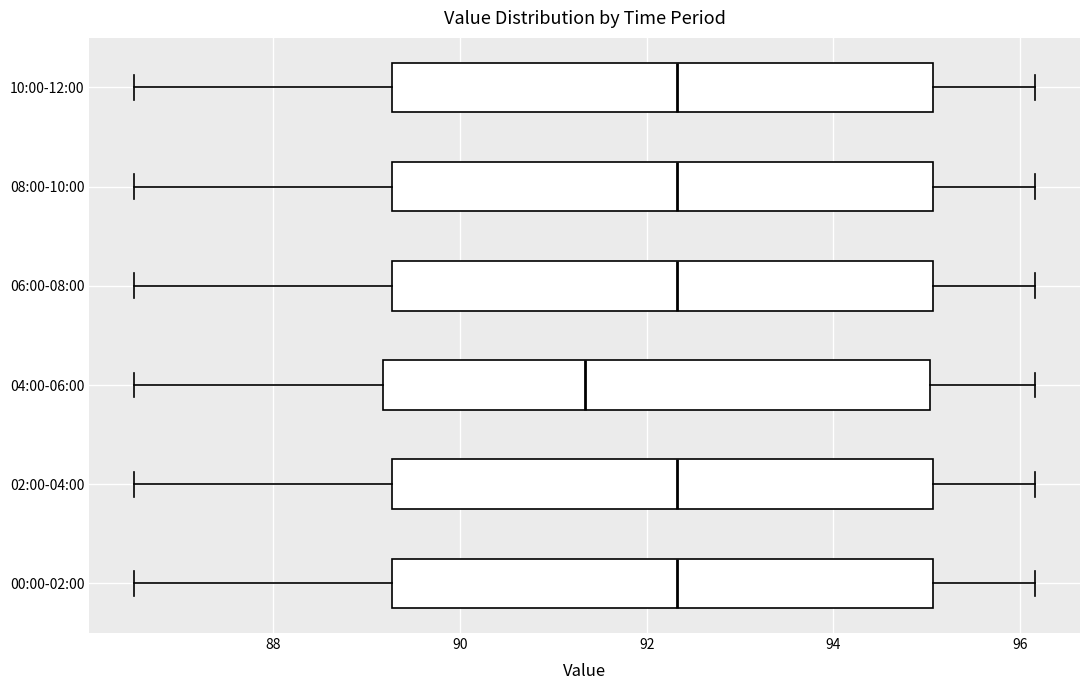

Reading bottom to top, read every box against the x-axis: the position of its median line, the range the box covers, and the ends of its whiskers. The values are not printed on the chart, so give them approximately, as read against the axis.

00:00-02:00: median 92.4, box 89.2 to 95.0, whiskers 86.6 to 96.2
02:00-04:00: median 92.4, box 89.2 to 95.0, whiskers 86.6 to 96.2
04:00-06:00: median 91.4, box 89.2 to 95.0, whiskers 86.6 to 96.2
06:00-08:00: median 92.4, box 89.2 to 95.0, whiskers 86.6 to 96.2
08:00-10:00: median 92.4, box 89.2 to 95.0, whiskers 86.6 to 96.2
10:00-12:00: median 92.4, box 89.2 to 95.0, whiskers 86.6 to 96.2